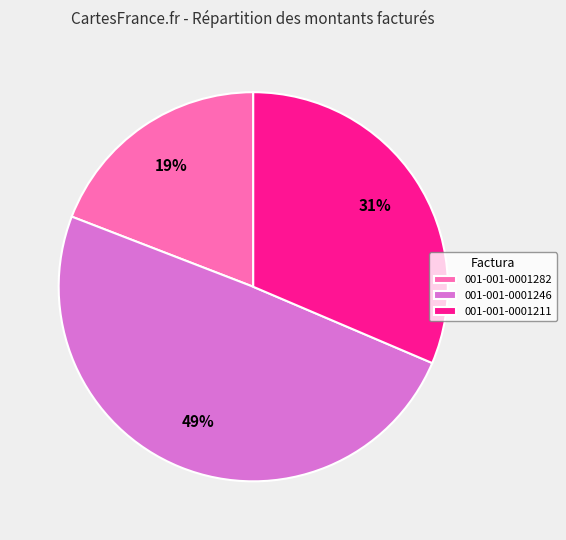

How many slices are in this pie chart?

3